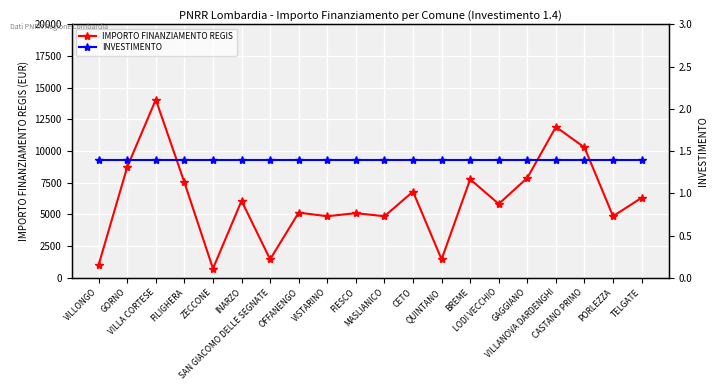

List the labels in order of IMPORTO FINANZIAMENTO REGIS value, smallest first.

ZECCONE, VILLONGO, SAN GIACOMO DELLE SEGNATE, QUINTANO, VISTARINO, MASLIANICO, PORLEZZA, FIESCO, OFFANENGO, LODI VECCHIO, INARZO, TELGATE, CETO, FILIGHERA, BREME, GAGGIANO, GORNO, CASTANO PRIMO, VILLANOVA DARDENGHI, VILLA CORTESE